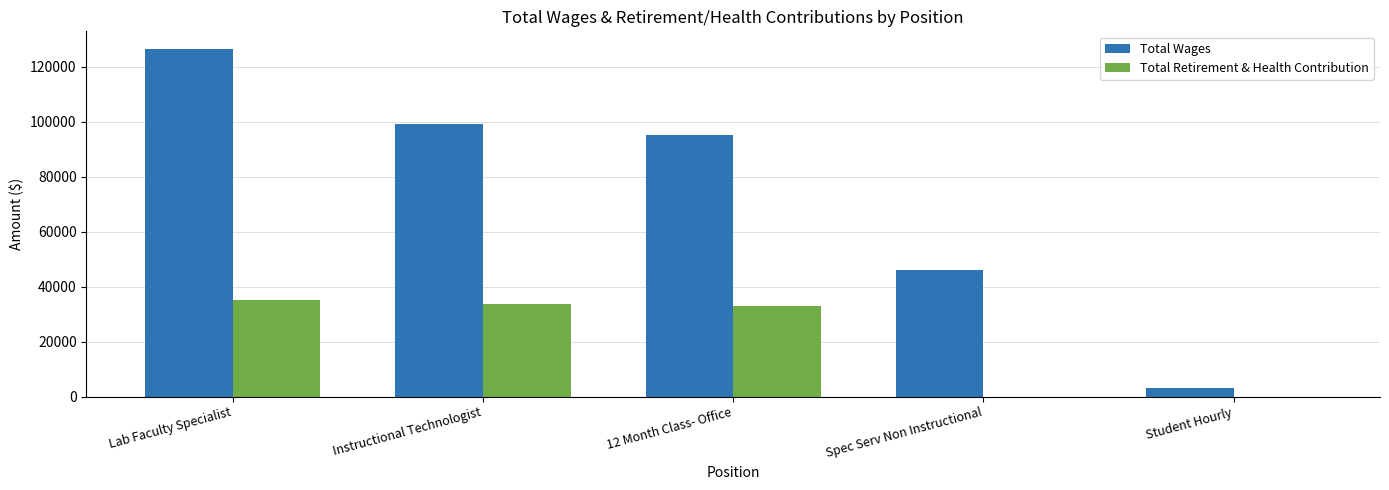

Which series changed the most between Lab Faculty Specialist and 12 Month Class- Office?

Total Wages